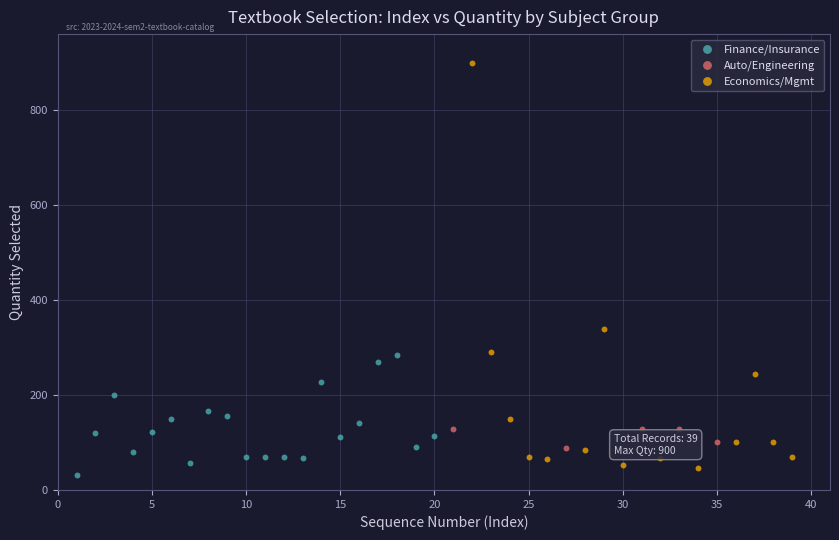

Which series has the largest Y range (max minus min)?

Economics/Mgmt